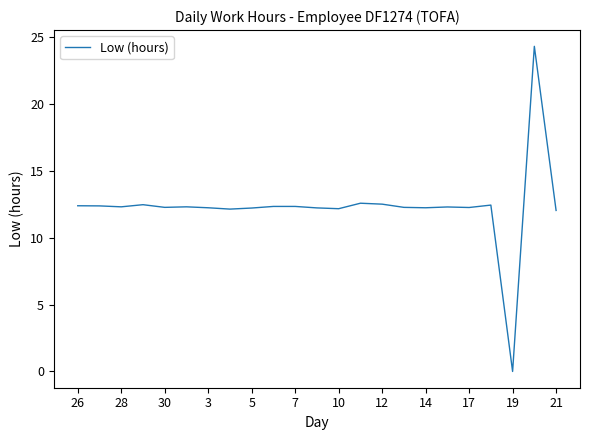

How many lines are shown in the chart?

1